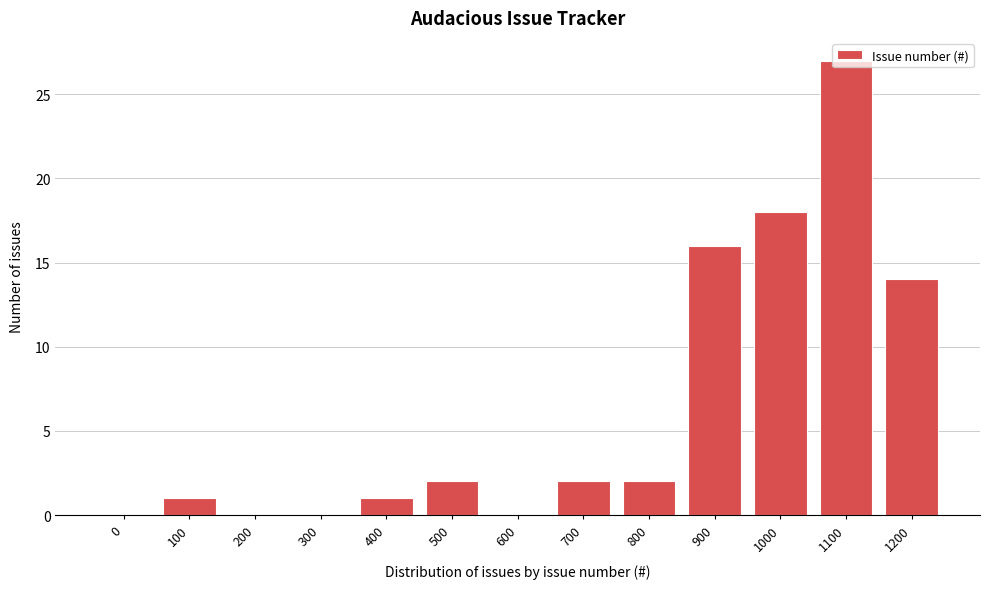

True or false: the data shows 2 at 800.

True